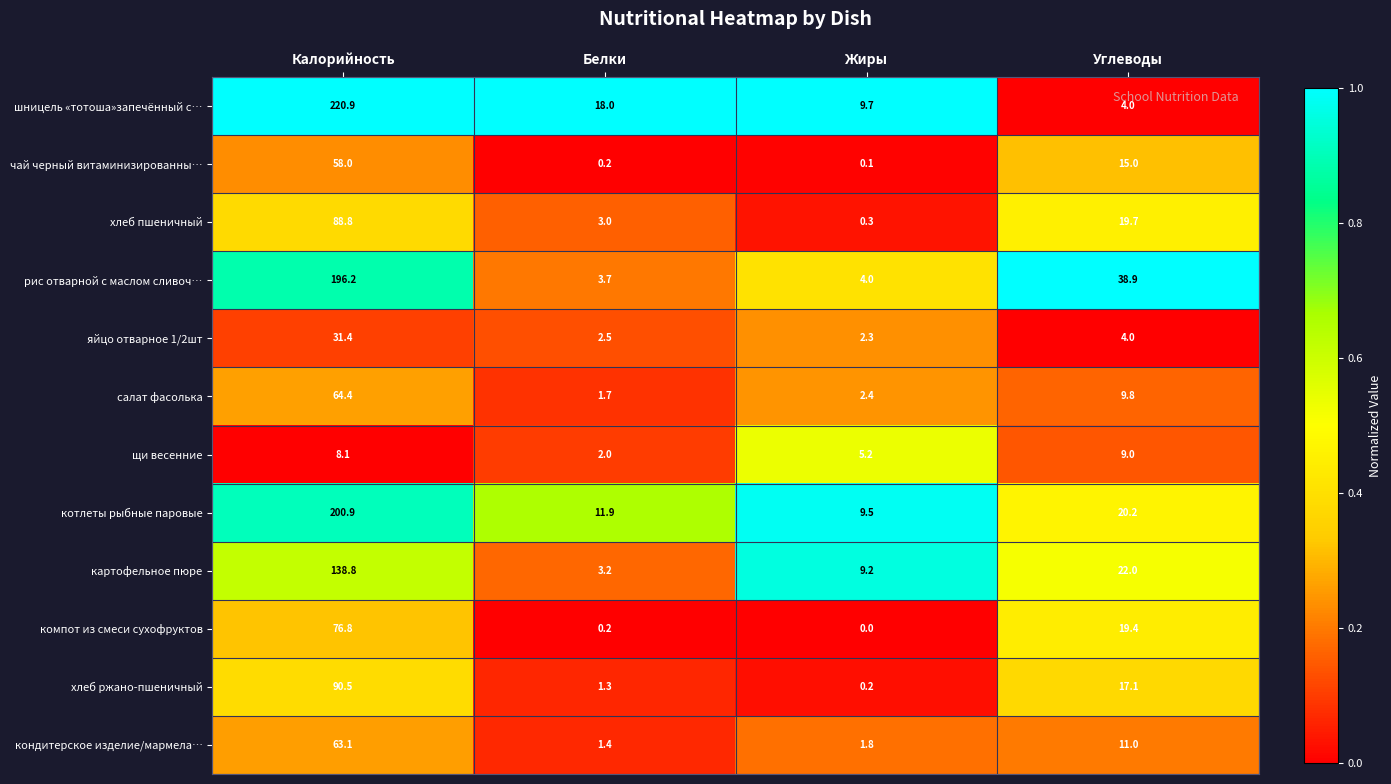

At Калорийность, list the series in order from smallest to largest.

щи весенние, яйцо отварное 1/2шт, чай черный витаминизированны…, кондитерское изделие/мармела…, салат фасолька, компот из смеси сухофруктов, хлеб пшеничный, хлеб ржано-пшеничный, картофельное пюре, рис отварной с маслом сливоч…, котлеты рыбные паровые, шницель «тотоша»запечённый с…